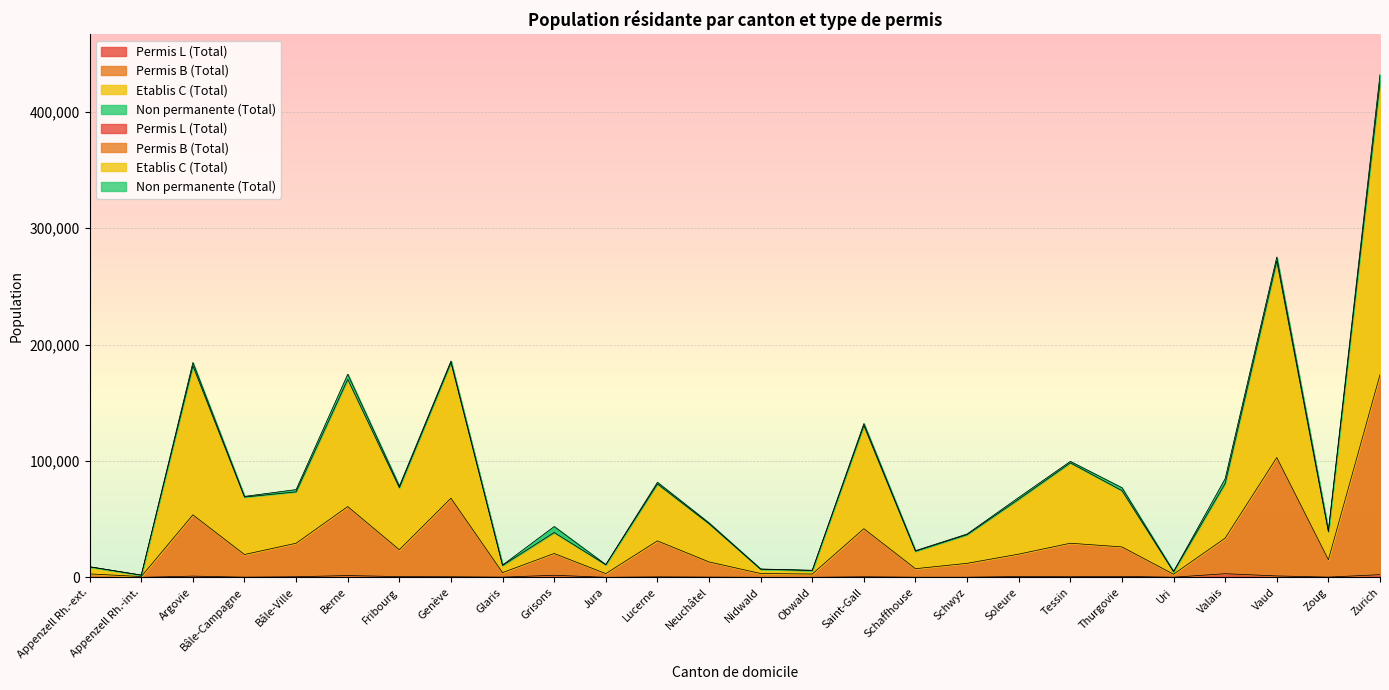

Where is Permis B (Total) nearest to the value 87430?

Vaud